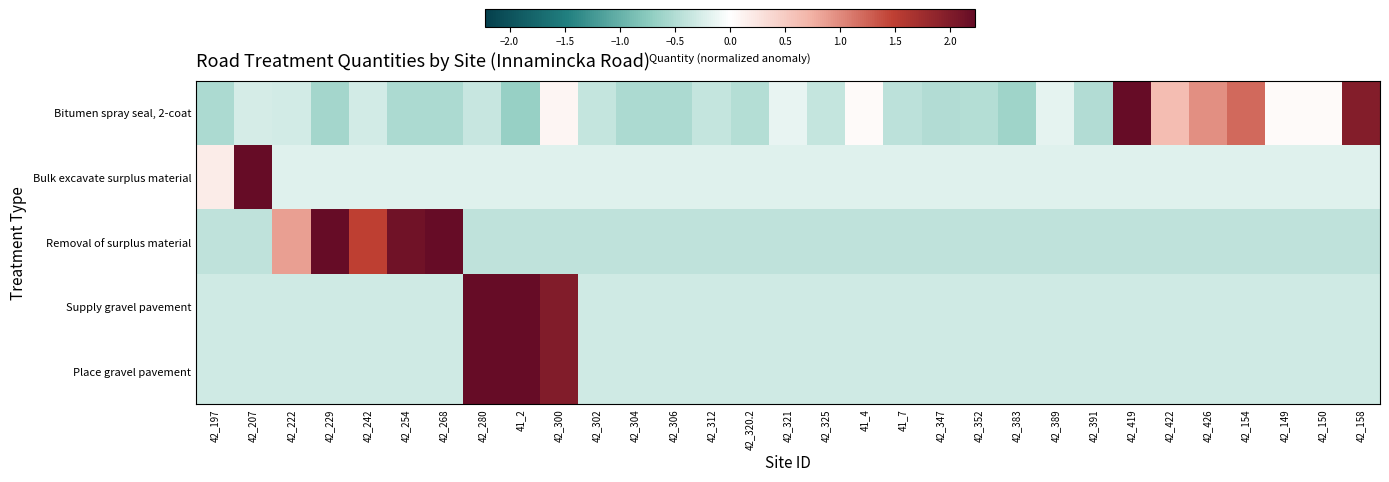

Reading right to left, transcribe all the data shown in this chart.

Bitumen spray seal, 2-coat: 42_158=2.0	42_150=0.1	42_149=0.1	42_154=1.2	42_426=1.0	42_422=0.6	42_419=4.5	42_391=-0.5	42_389=-0.2	42_383=-0.6	42_352=-0.5	42_347=-0.5	41_7=-0.4	41_4=0.1	42_325=-0.4	42_321=-0.2	42_320.2=-0.5	42_312=-0.4	42_306=-0.5	42_304=-0.5	42_302=-0.4	42_300=0.1	41_2=-0.7	42_280=-0.3	42_268=-0.5	42_254=-0.5	42_242=-0.3	42_229=-0.6	42_222=-0.3	42_207=-0.3	42_197=-0.5
Bulk excavate surplus material: 42_158=-0.2	42_150=-0.2	42_149=-0.2	42_154=-0.2	42_426=-0.2	42_422=-0.2	42_419=-0.2	42_391=-0.2	42_389=-0.2	42_383=-0.2	42_352=-0.2	42_347=-0.2	41_7=-0.2	41_4=-0.2	42_325=-0.2	42_321=-0.2	42_320.2=-0.2	42_312=-0.2	42_306=-0.2	42_304=-0.2	42_302=-0.2	42_300=-0.2	41_2=-0.2	42_280=-0.2	42_268=-0.2	42_254=-0.2	42_242=-0.2	42_229=-0.2	42_222=-0.2	42_207=5.5	42_197=0.2
Removal of surplus material: 42_158=-0.4	42_150=-0.4	42_149=-0.4	42_154=-0.4	42_426=-0.4	42_422=-0.4	42_419=-0.4	42_391=-0.4	42_389=-0.4	42_383=-0.4	42_352=-0.4	42_347=-0.4	41_7=-0.4	41_4=-0.4	42_325=-0.4	42_321=-0.4	42_320.2=-0.4	42_312=-0.4	42_306=-0.4	42_304=-0.4	42_302=-0.4	42_300=-0.4	41_2=-0.4	42_280=-0.4	42_268=2.8	42_254=2.1	42_242=1.5	42_229=3.4	42_222=0.9	42_207=-0.4	42_197=-0.4
Supply gravel pavement: 42_158=-0.3	42_150=-0.3	42_149=-0.3	42_154=-0.3	42_426=-0.3	42_422=-0.3	42_419=-0.3	42_391=-0.3	42_389=-0.3	42_383=-0.3	42_352=-0.3	42_347=-0.3	41_7=-0.3	41_4=-0.3	42_325=-0.3	42_321=-0.3	42_320.2=-0.3	42_312=-0.3	42_306=-0.3	42_304=-0.3	42_302=-0.3	42_300=2.0	41_2=4.3	42_280=2.4	42_268=-0.3	42_254=-0.3	42_242=-0.3	42_229=-0.3	42_222=-0.3	42_207=-0.3	42_197=-0.3
Place gravel pavement: 42_158=-0.3	42_150=-0.3	42_149=-0.3	42_154=-0.3	42_426=-0.3	42_422=-0.3	42_419=-0.3	42_391=-0.3	42_389=-0.3	42_383=-0.3	42_352=-0.3	42_347=-0.3	41_7=-0.3	41_4=-0.3	42_325=-0.3	42_321=-0.3	42_320.2=-0.3	42_312=-0.3	42_306=-0.3	42_304=-0.3	42_302=-0.3	42_300=2.0	41_2=4.3	42_280=2.4	42_268=-0.3	42_254=-0.3	42_242=-0.3	42_229=-0.3	42_222=-0.3	42_207=-0.3	42_197=-0.3